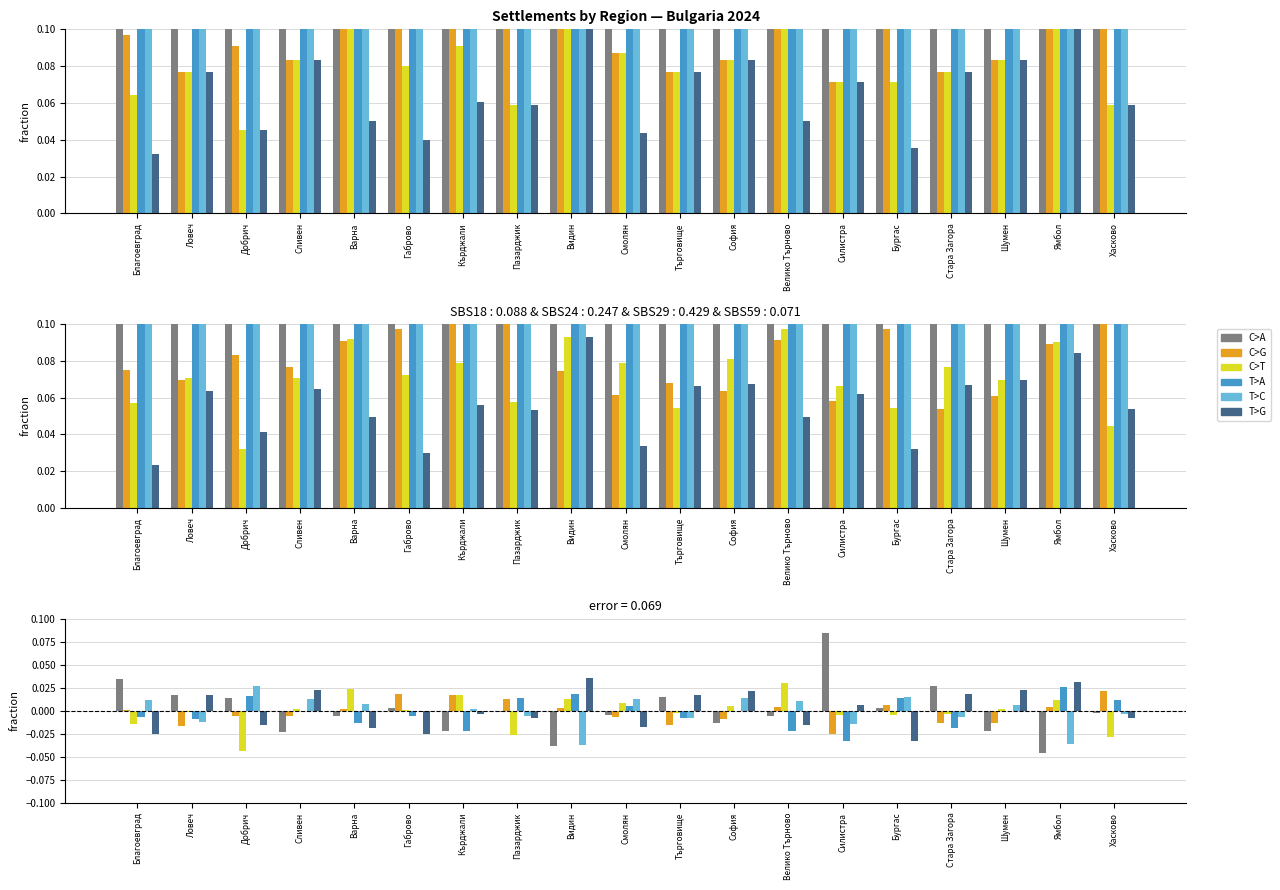

Are the bars grouped side by side (vs. stacked)?

Yes